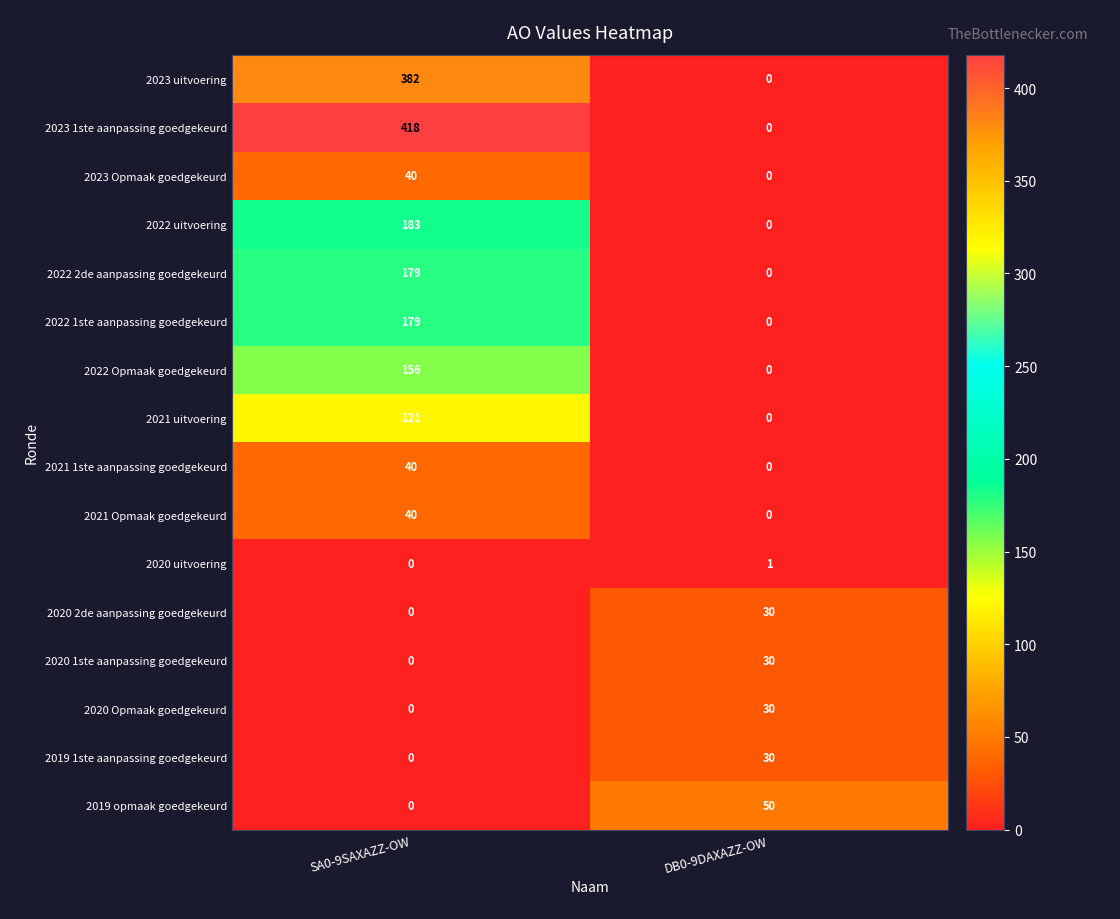

Which series has the largest range (max minus min)?

2023 1ste aanpassing goedgekeurd